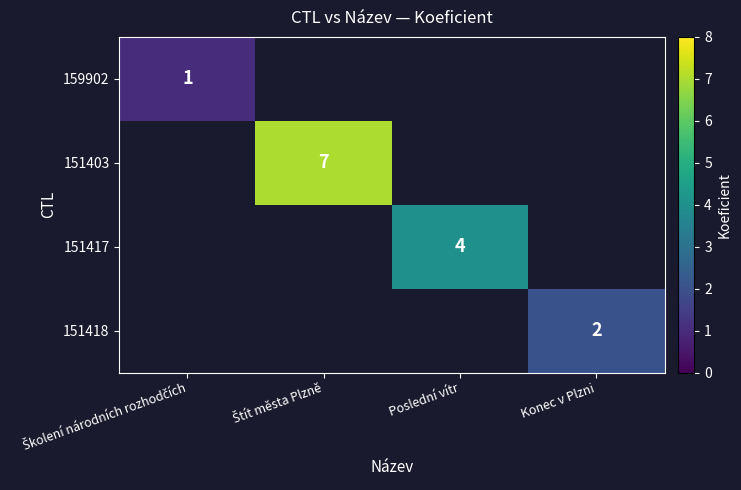

Count the number of data series in this chart.

4